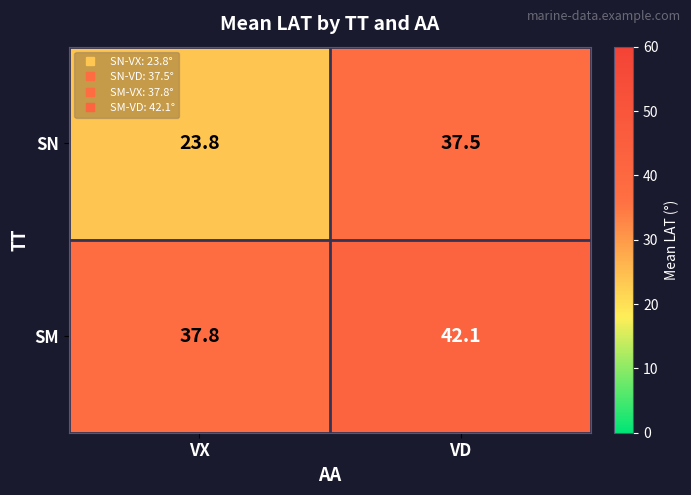

The value of SM at VD is 42.1. True or false?

True